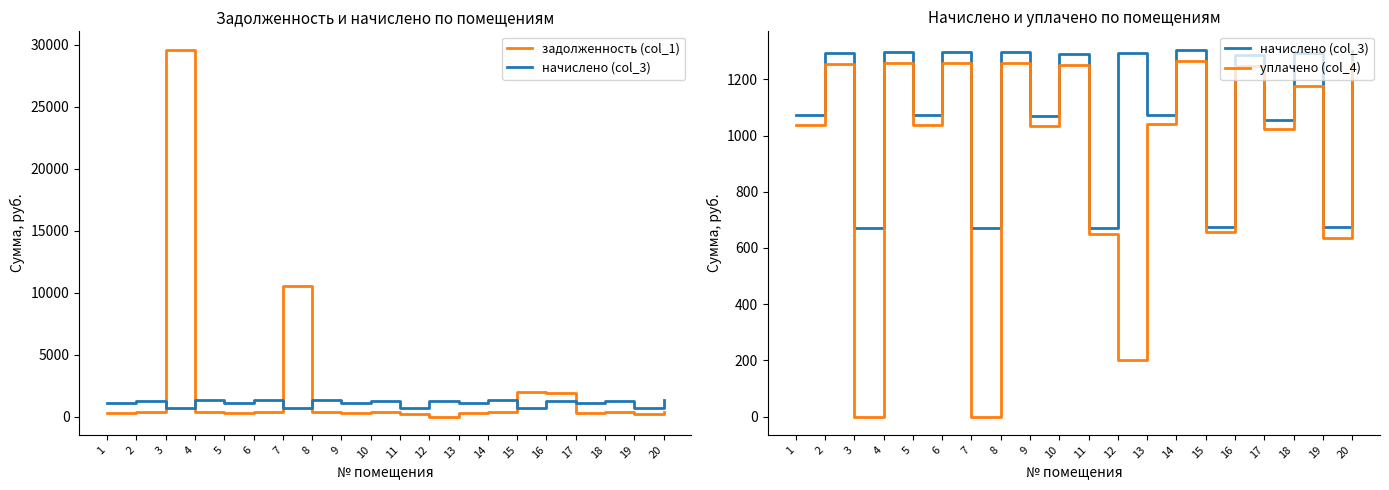

What is the average value of the задолженность (col_1) series?

2462.6